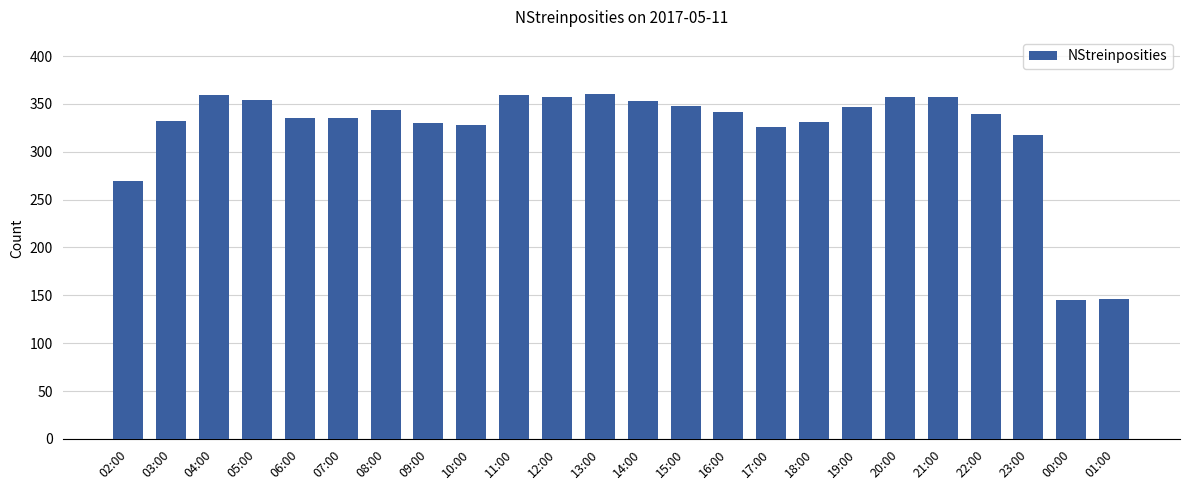

What is the ratio of the value at 10:00 to the value at 21:00?

0.9